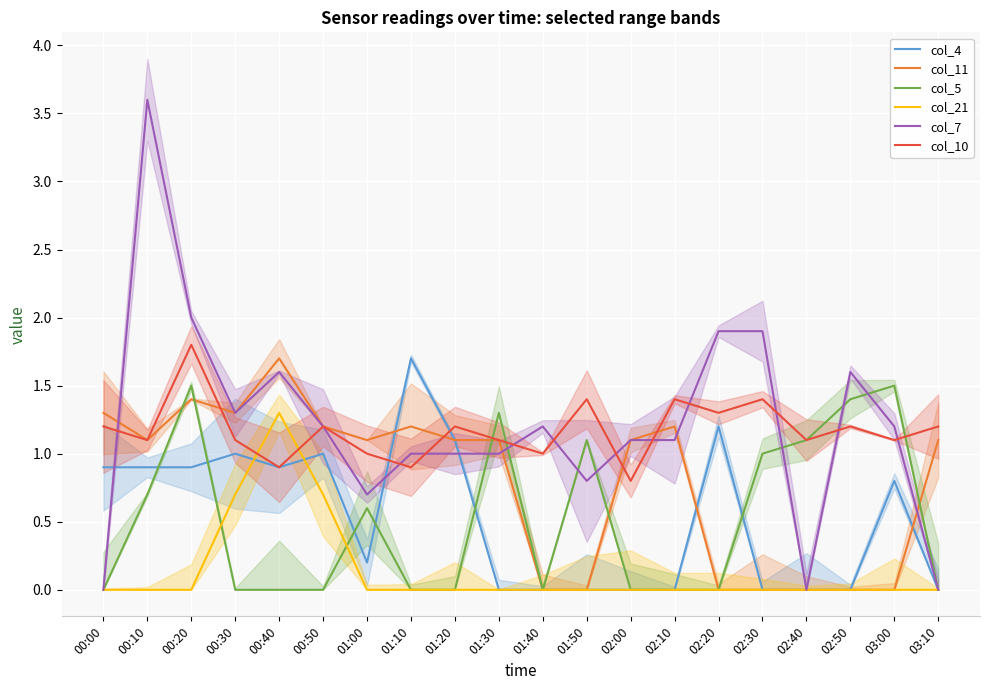

What are all the series names shown in the legend?

col_4, col_11, col_5, col_21, col_7, col_10